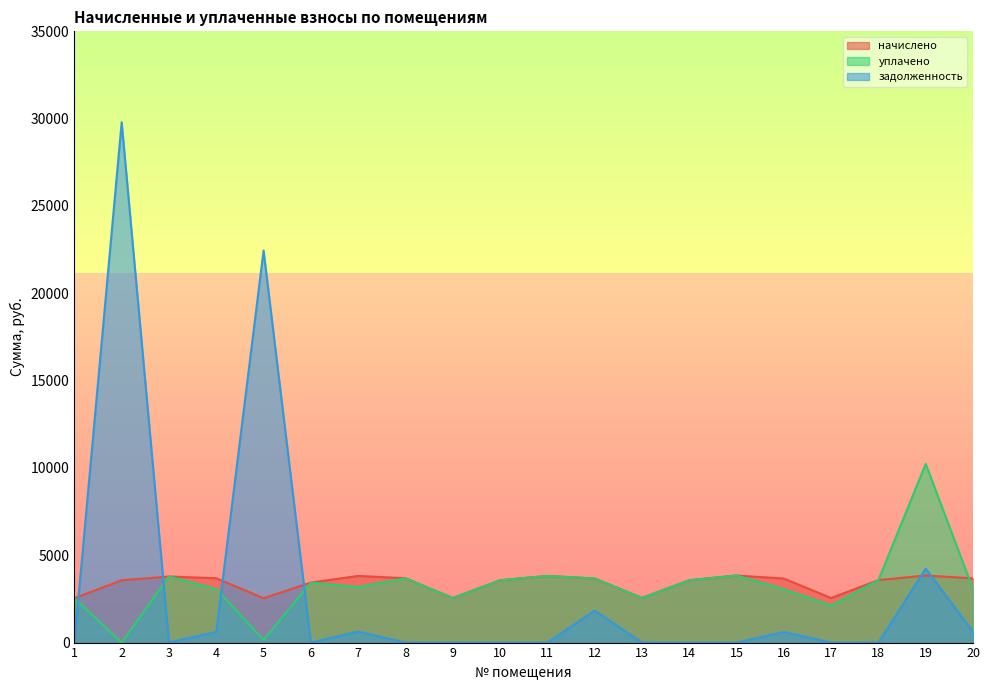

Where does the начислено series first go above 3668?

3